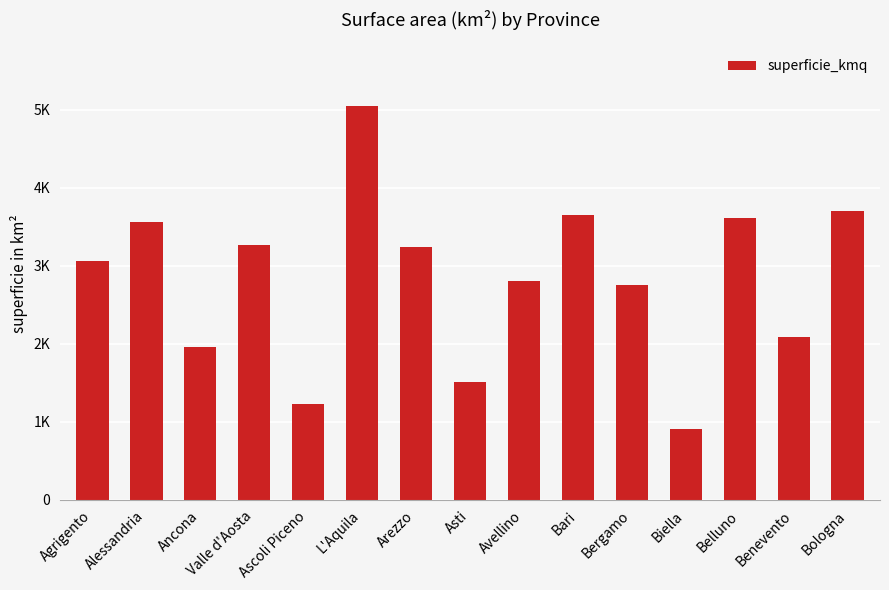

What is the change in value from Biella to Bologna?

+2789.9